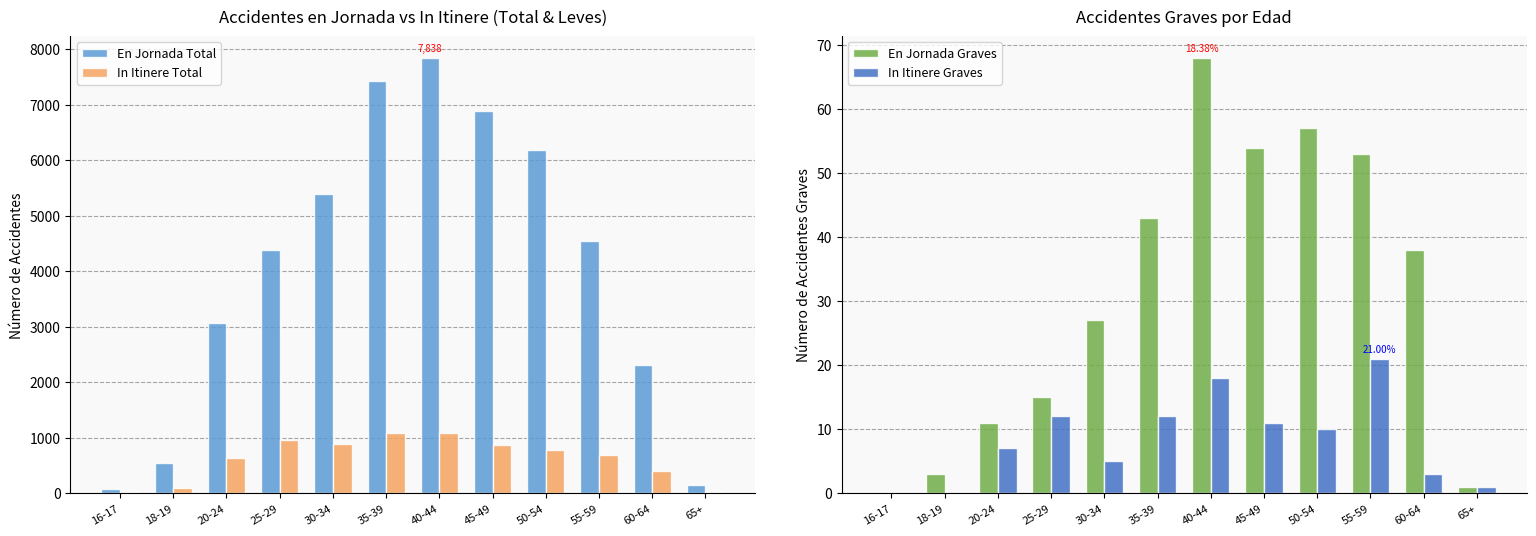

Is it true that En Jornada Total equals 216 at 65+?

False